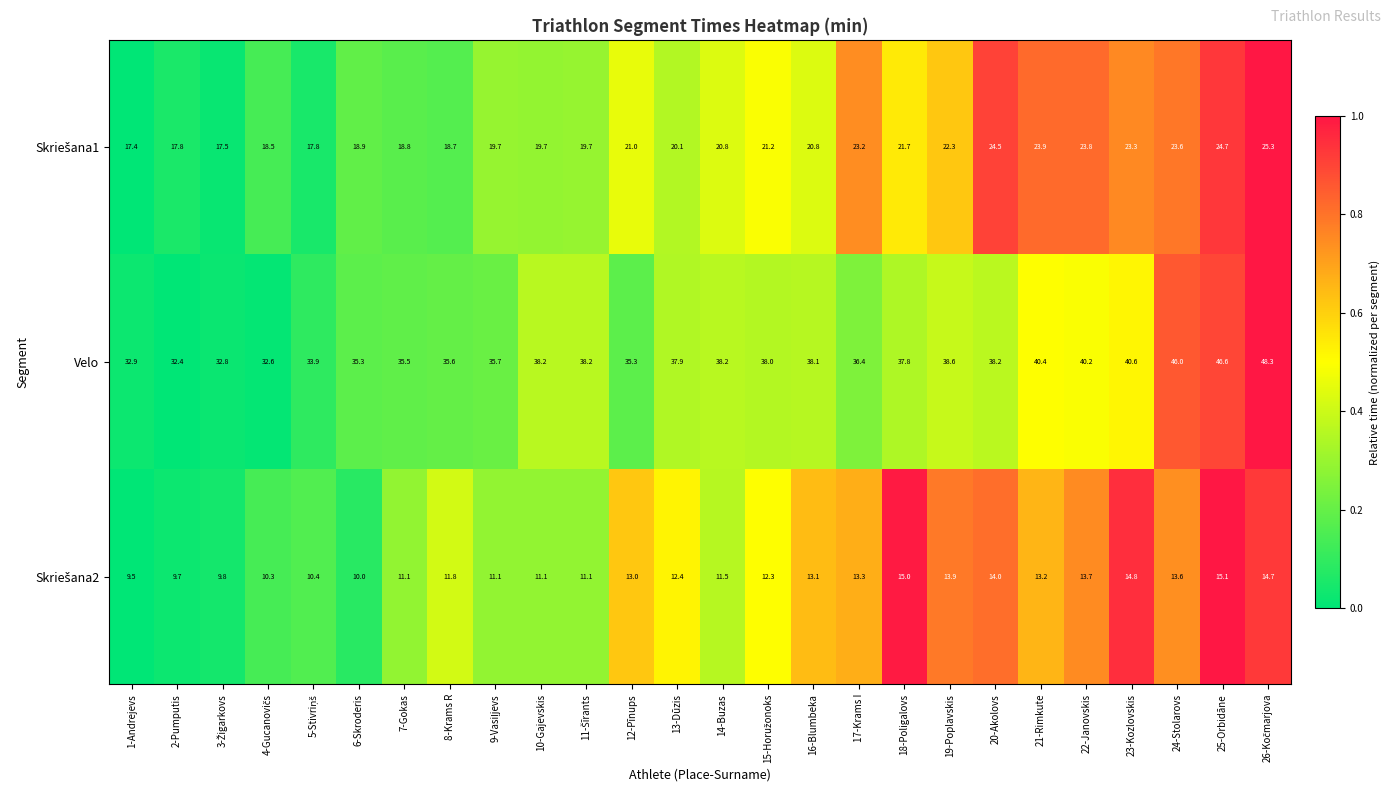

What is the lowest value of the Velo series?

32.4